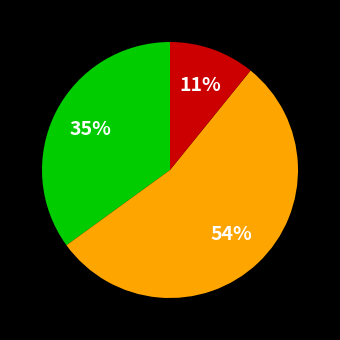

How many segments does this pie chart have?

3